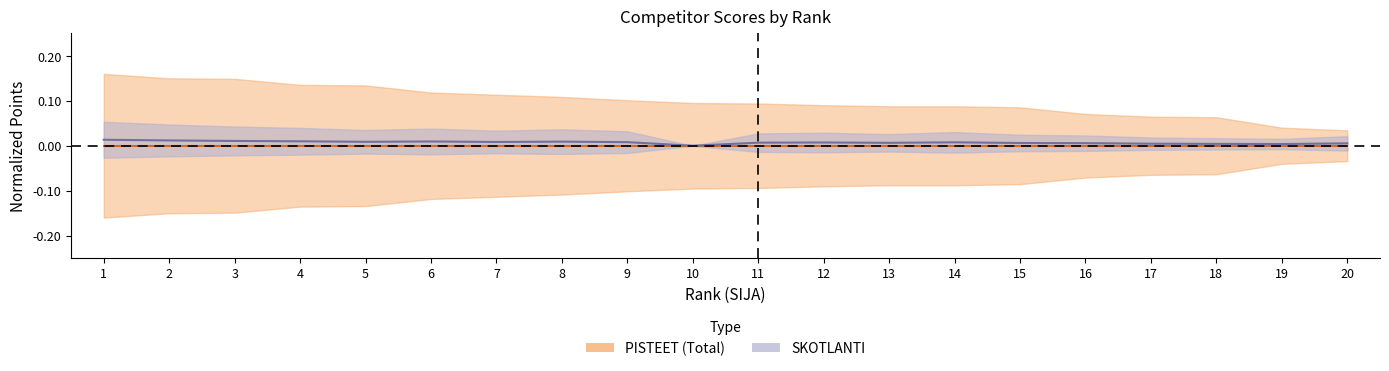

How many values are above zero?

19